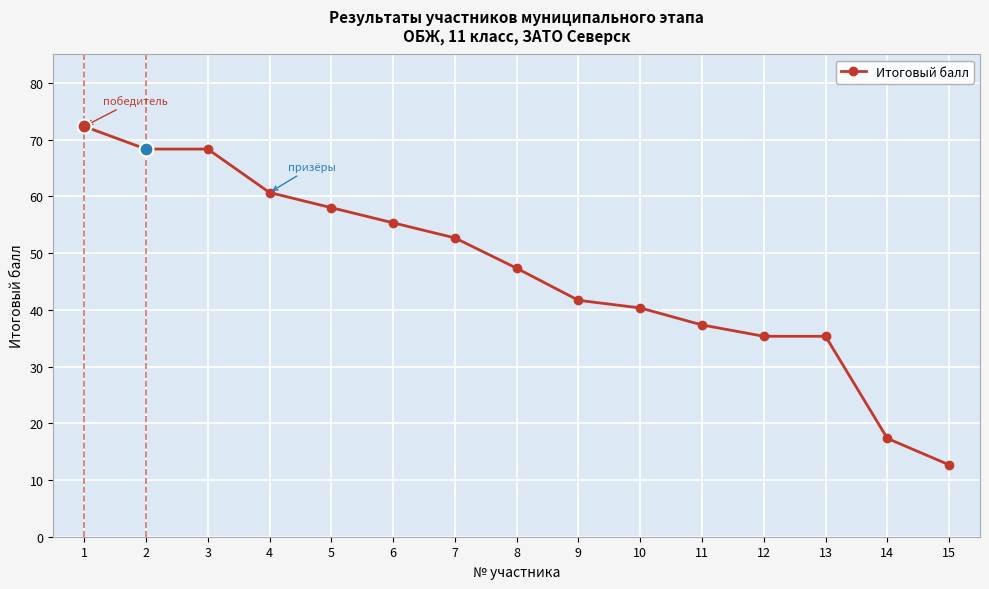

What is the ratio of the value at 1 to the value at 8?

1.5